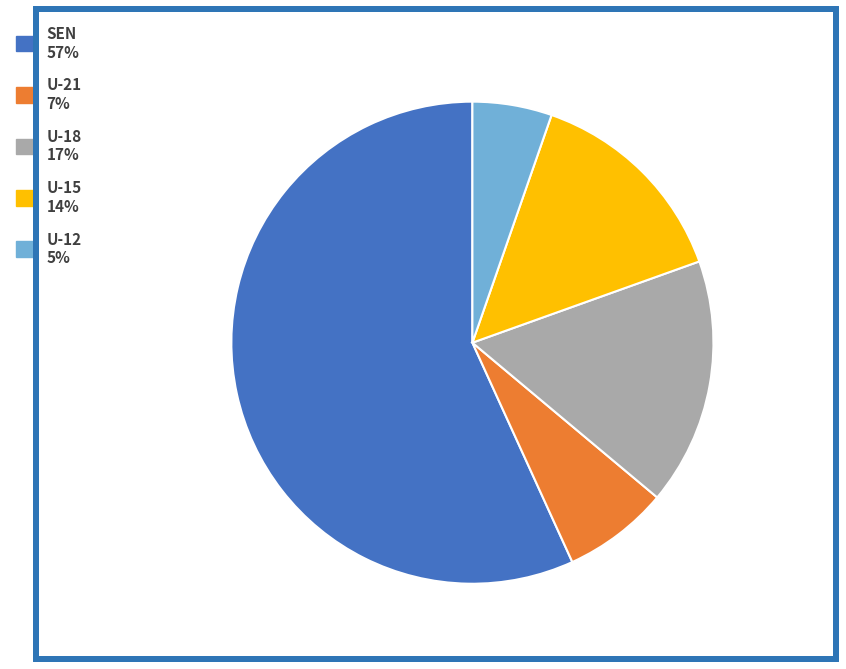

How many segments does this pie chart have?

5